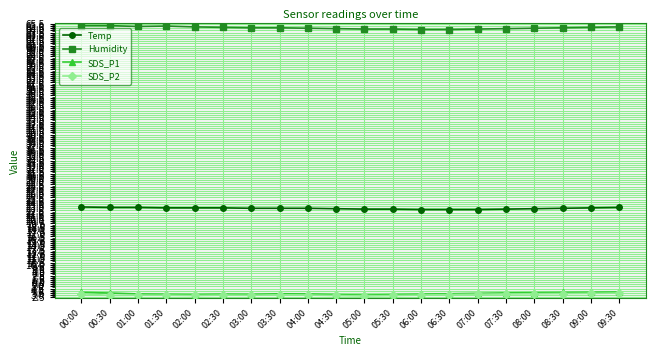

Is the value of Humidity at 05:00 greater than the value of Temp at 03:30?

Yes